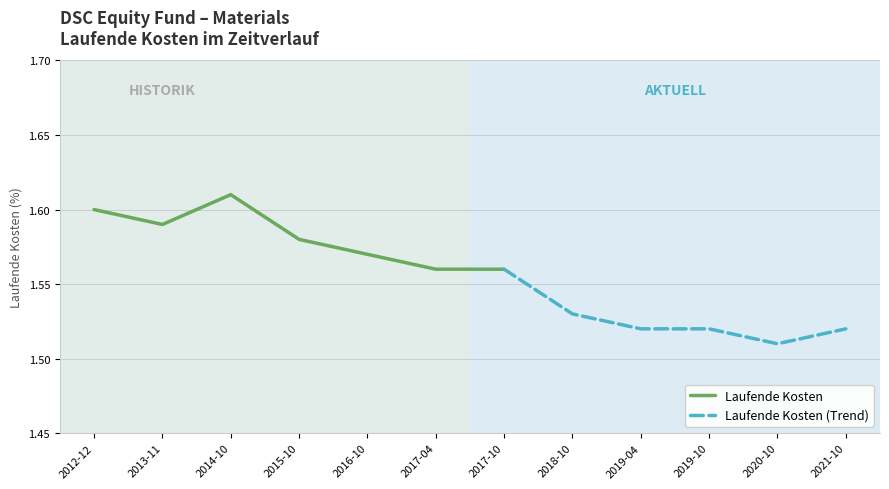

Which category has the highest value across all series?

2014-10-31